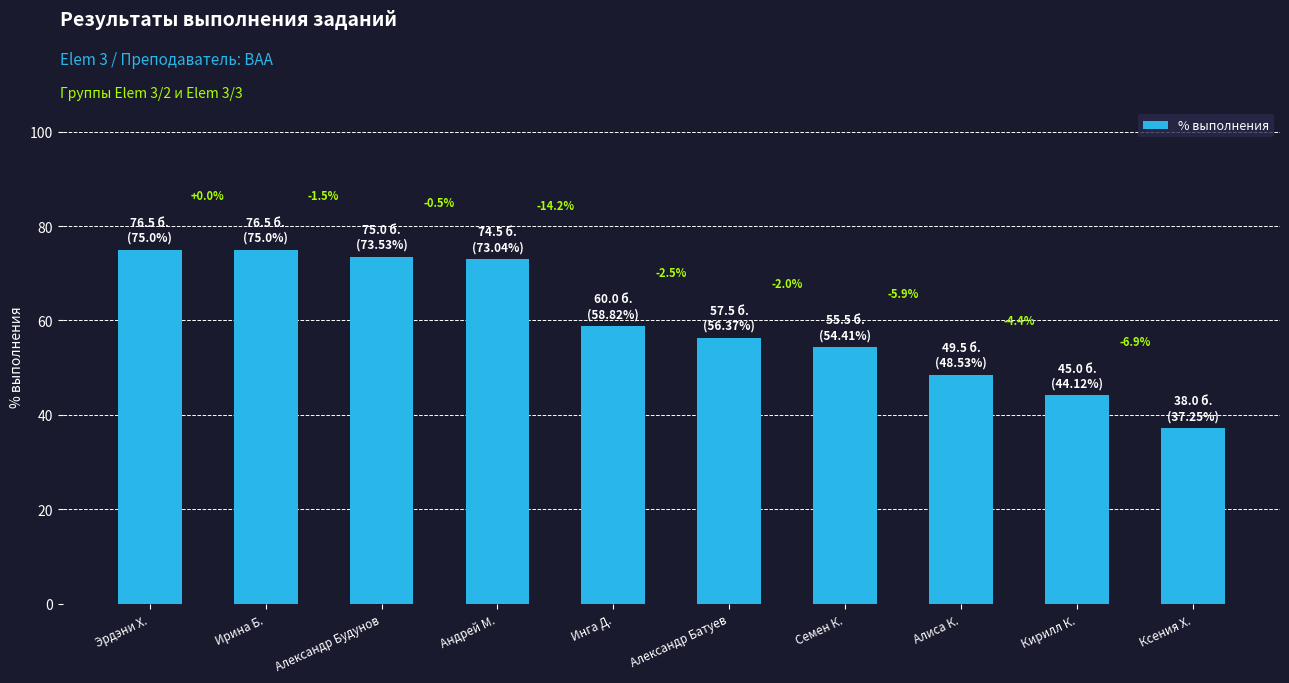

What is the label of the 7th bar from the right?

Андрей М.